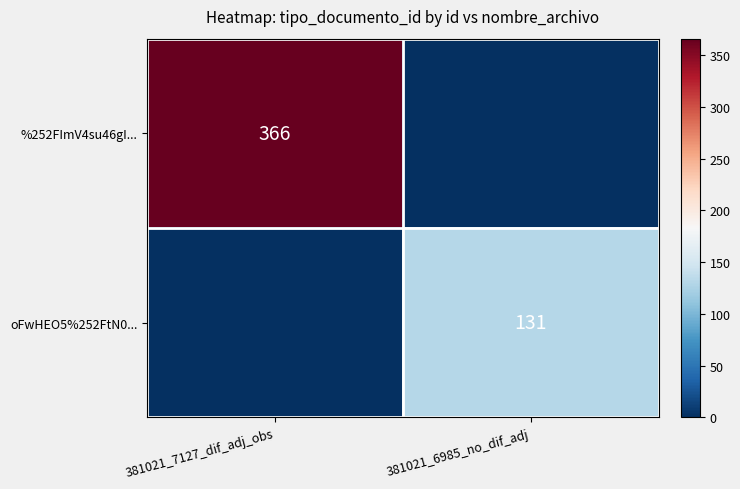

True or false: oFwHEO5%252FtN0... has a value of 193 at 381021_6985_no_dif_adj.

False